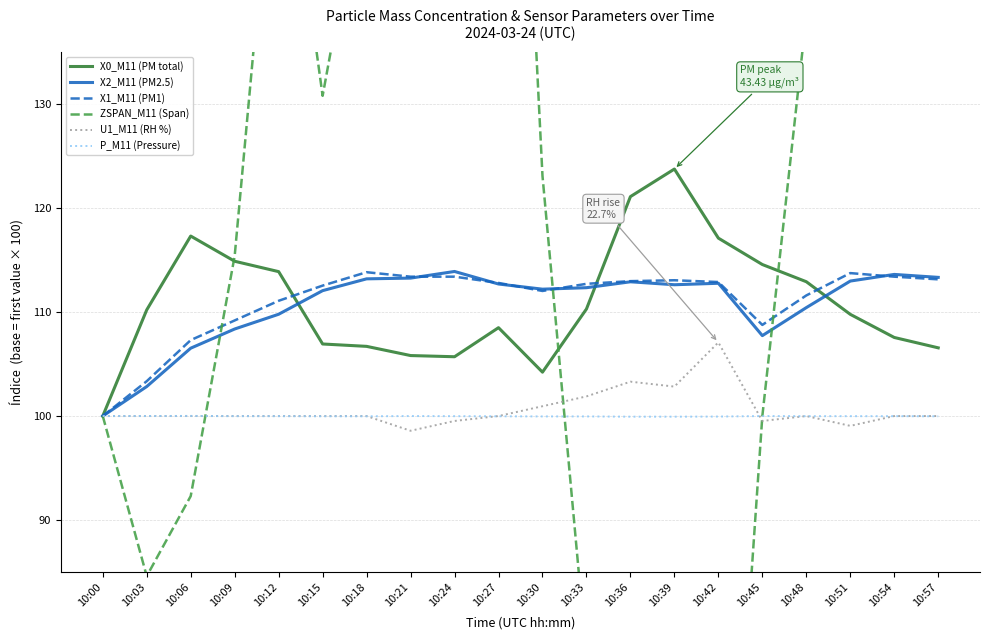

What is the total value across all series at 10:00?

600.0